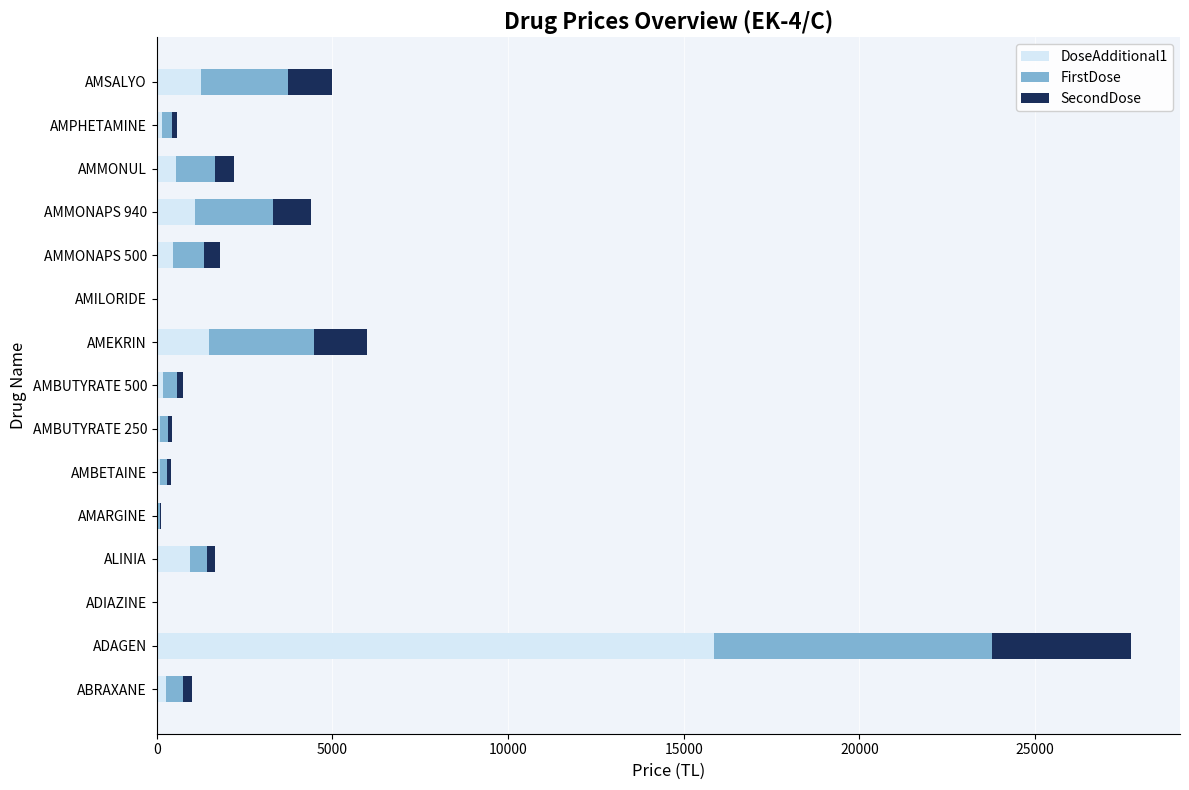

At which category is the sum across all series the highest?

ADAGEN